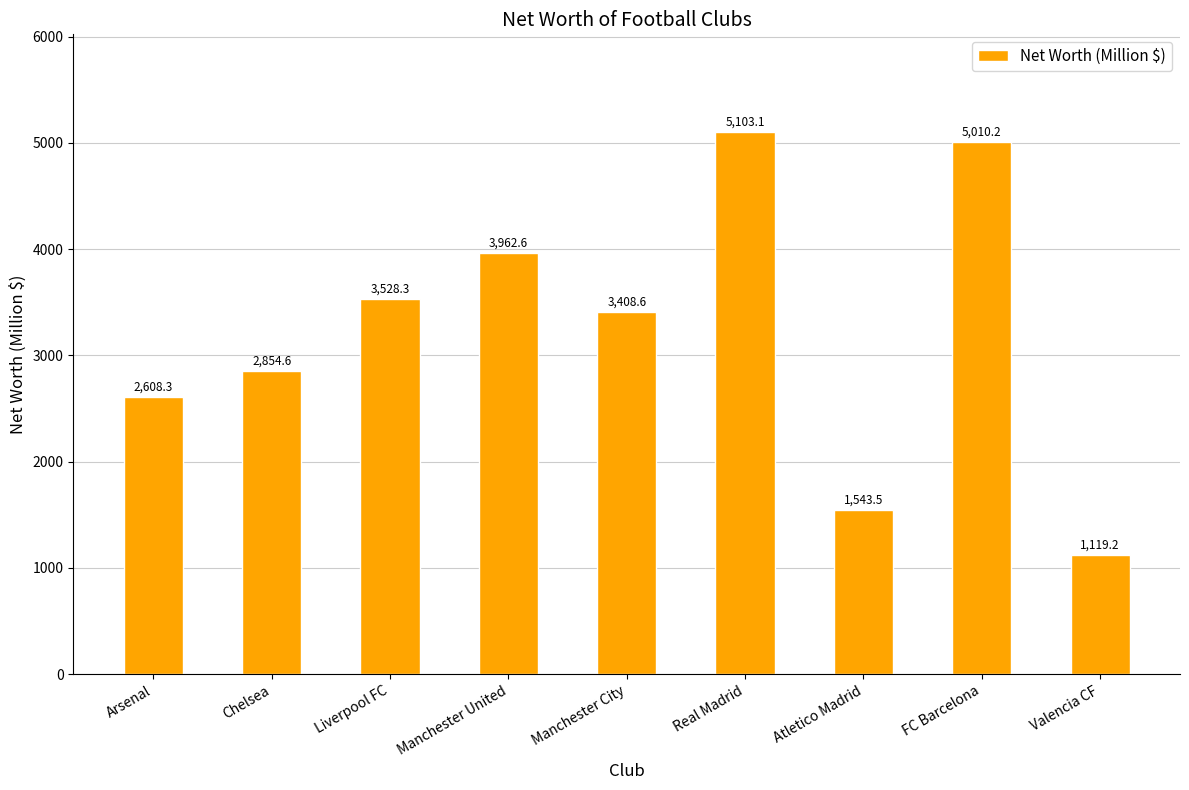

Reading left to right, extract all data points from this chart.

2608.3	2854.6	3528.3	3962.6	3408.6	5103.1	1543.5	5010.2	1119.2